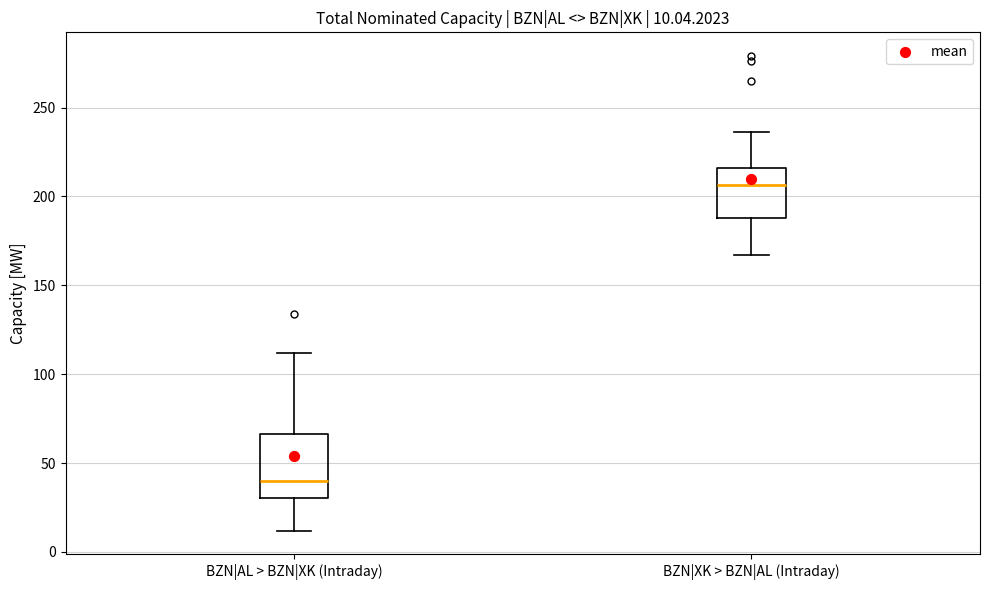

Which box has the highest median line?

BZN|XK > BZN|AL (Intraday)